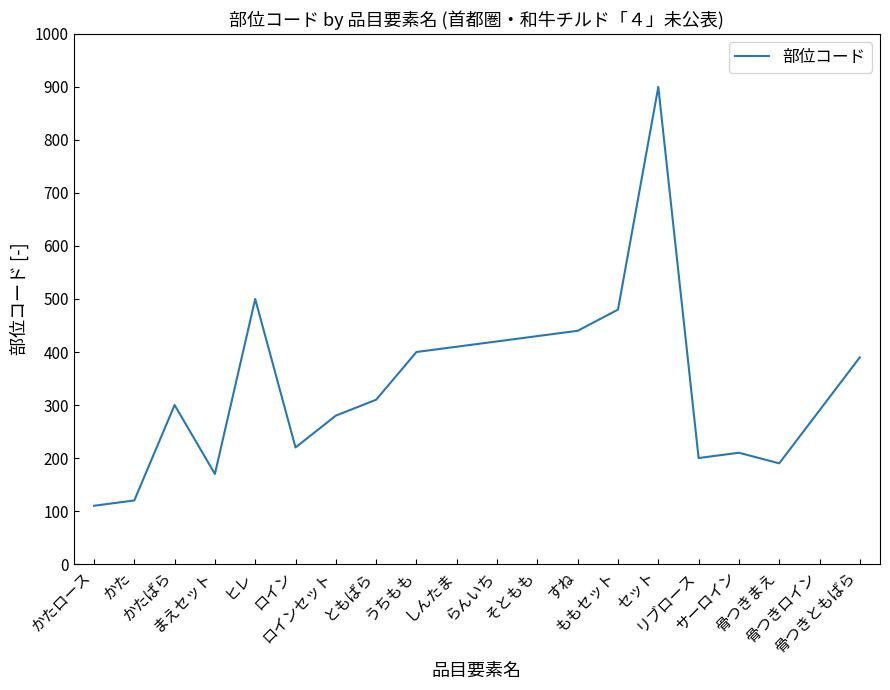

At which label is the value closest to 505?

ヒレ